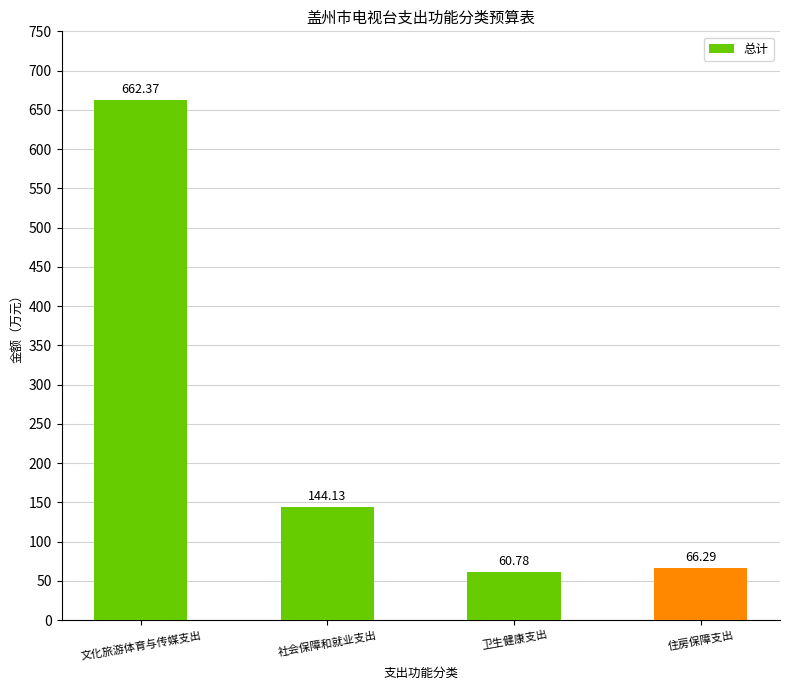

How many distinct data groups are displayed?

1